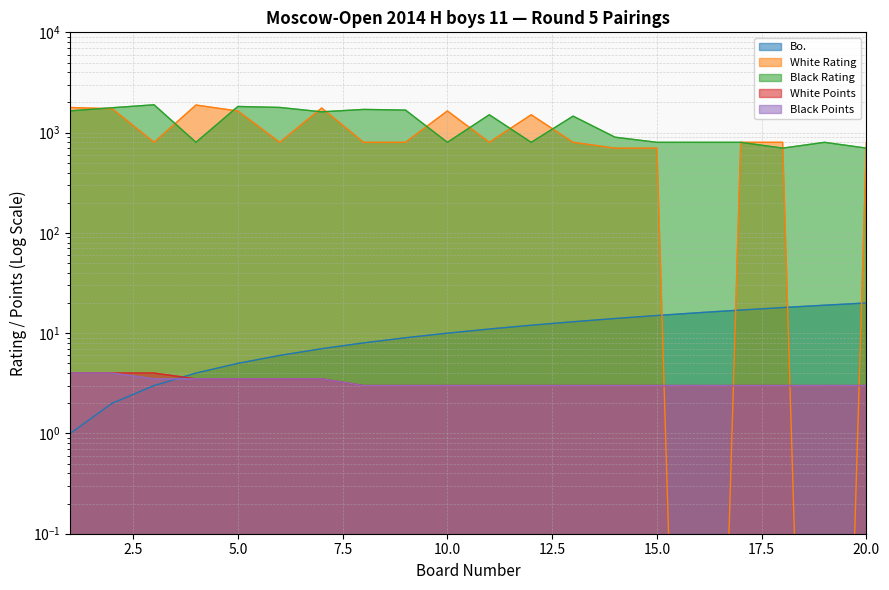

At which label does White Rating first exceed 800?

1